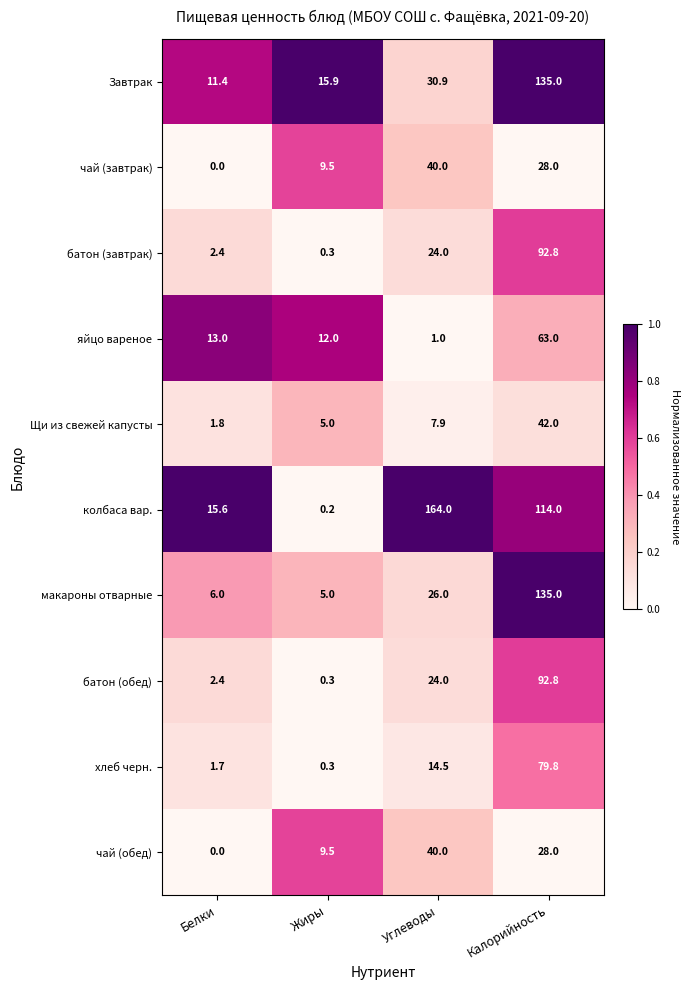

True or false: батон (обед) has a value of 0.3 at Жиры.

True